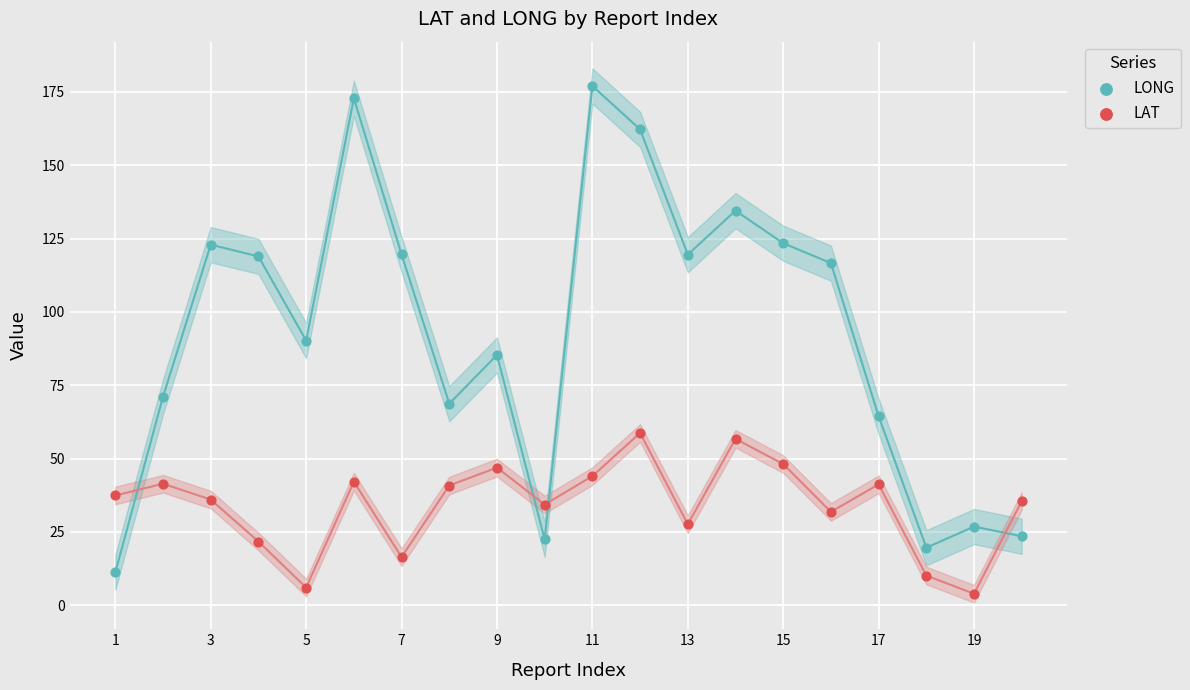

Across all data points, what is the range of Y values (max minus min)?

173.1